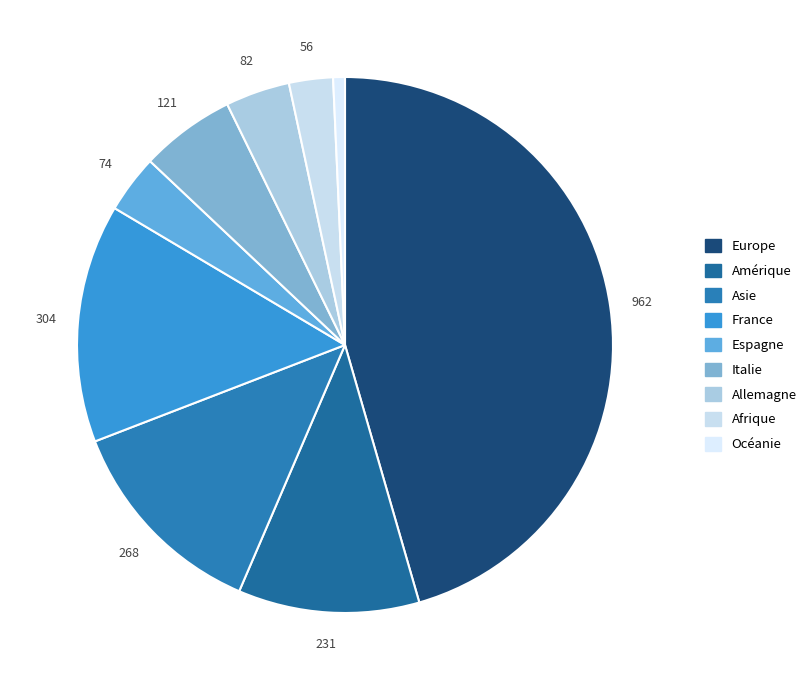

Rank the categories by value from highest to lowest.

Europe, France, Asie, Amérique, Italie, Allemagne, Espagne, Afrique, Océanie